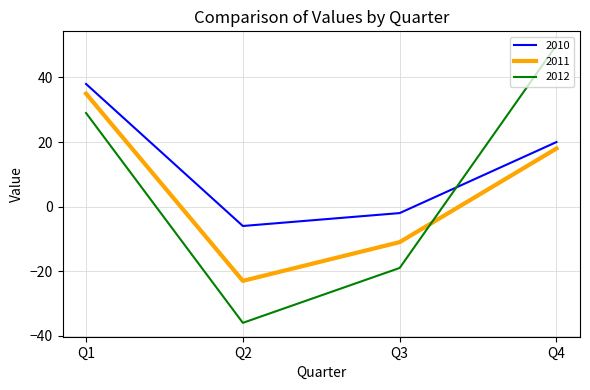

What is the minimum value shown in the chart?

-36